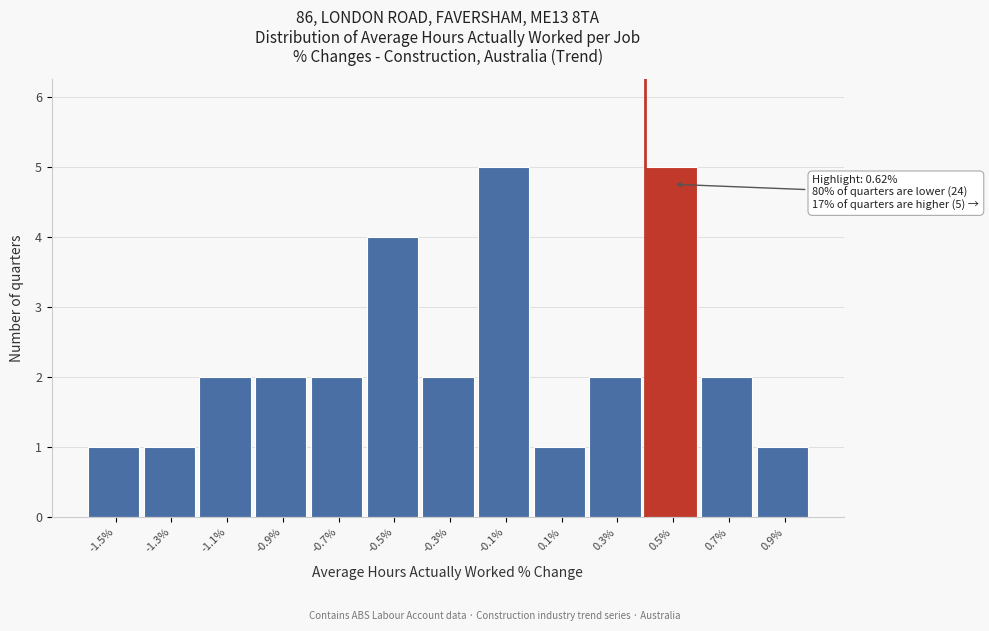

Reading left to right, what are all the values shown in this chart?

-1.5%=1	-1.3%=1	-1.1%=2	-0.9%=2	-0.7%=2	-0.5%=4	-0.3%=2	-0.1%=5	0.1%=1	0.3%=2	0.5%=5	0.7%=2	0.9%=1